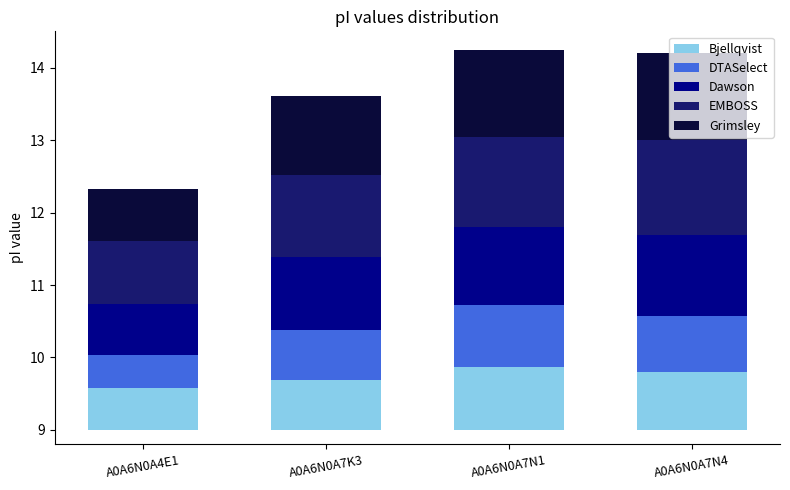

Rank the series at A0A6N0A7N4 from lowest to highest value.

DTASelect, Bjellqvist, Dawson, Grimsley, EMBOSS